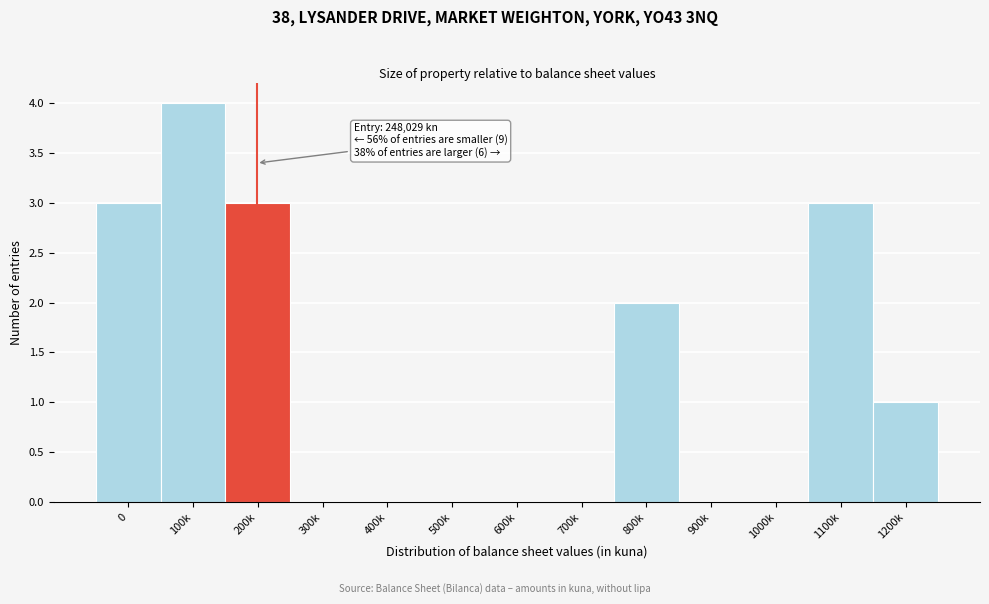

Reading left to right, transcribe all the data shown in this chart.

0=3	100k=4	200k=3	300k=0	400k=0	500k=0	600k=0	700k=0	800k=2	900k=0	1000k=0	1100k=3	1200k=1